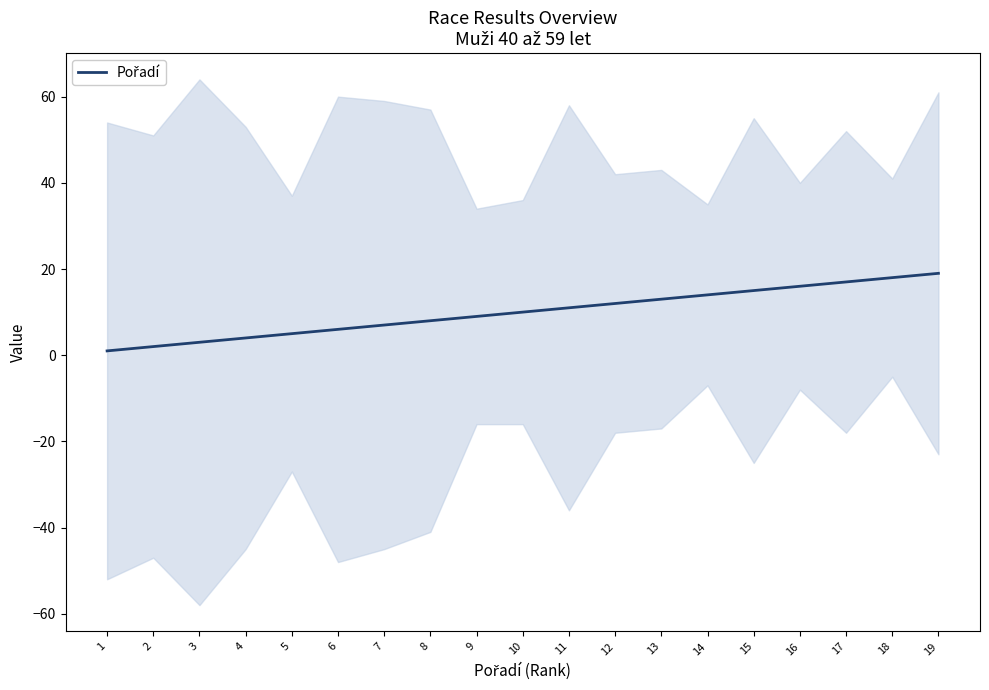

How many values are below 10?

9